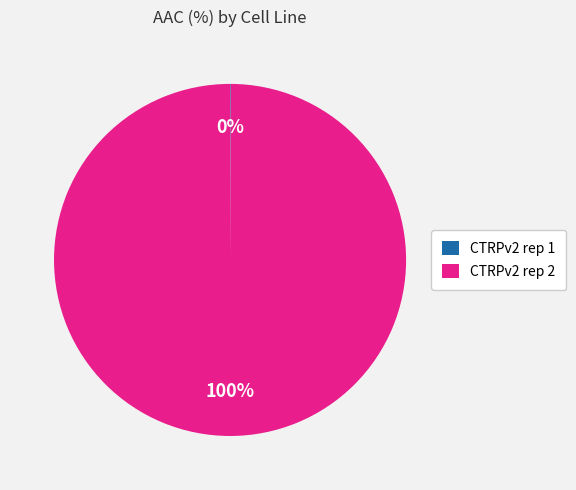

Is it true that CTRPv2 rep 2 is 100% of the pie?

True